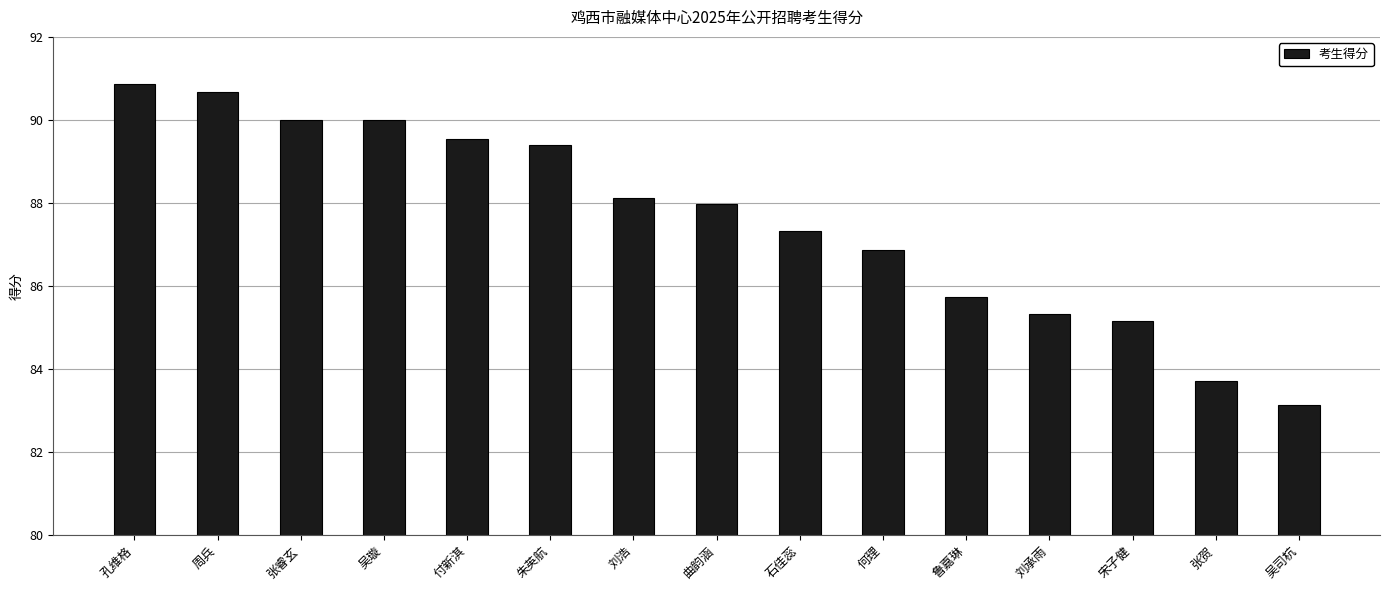

Which label corresponds to the smallest value in the chart?

吴司杭